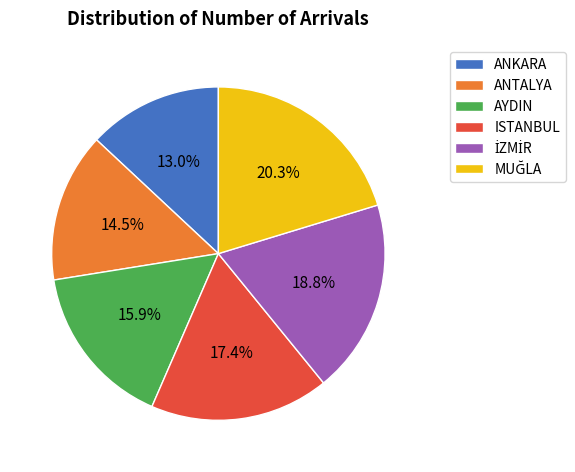

What is the smallest slice in the pie chart?

ANKARA